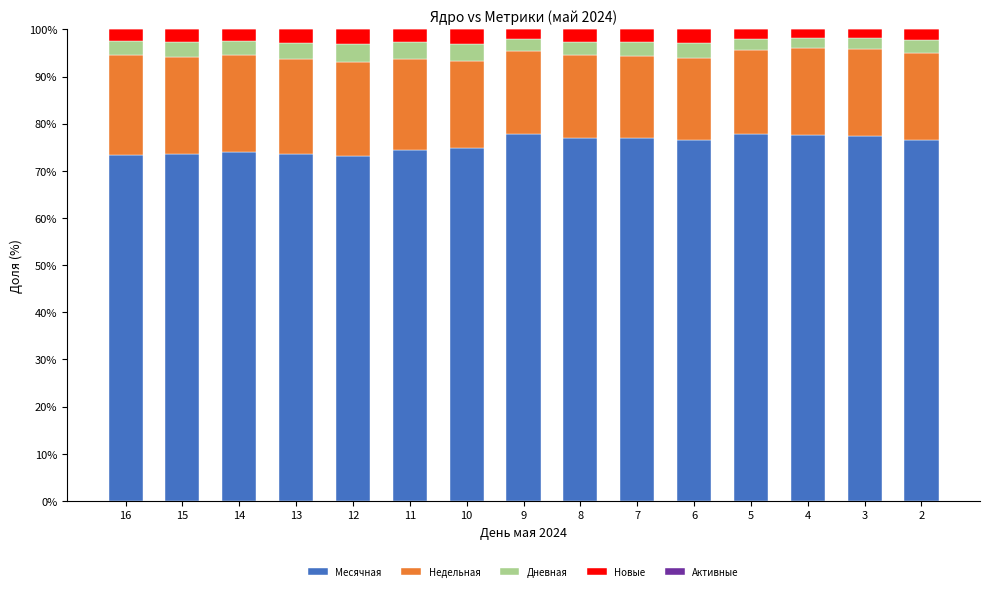

The value of Месячная at 11 is 36.8. True or false?

False